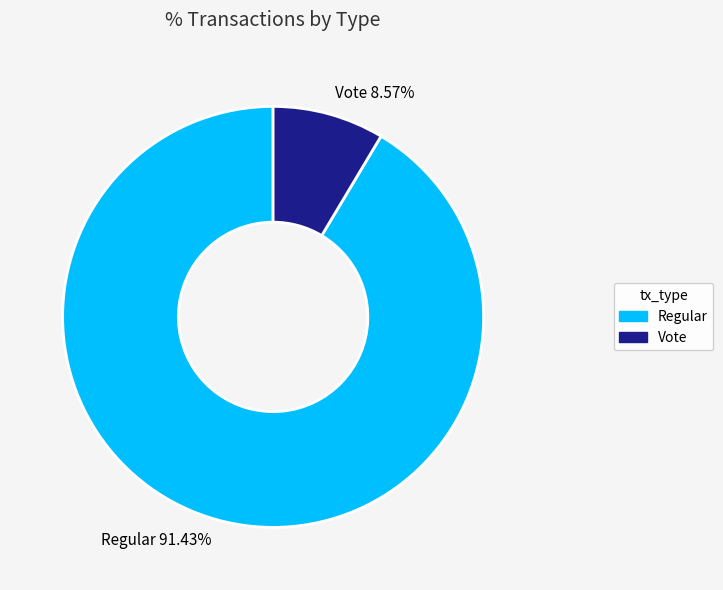

Is Vote the majority of the pie?

No